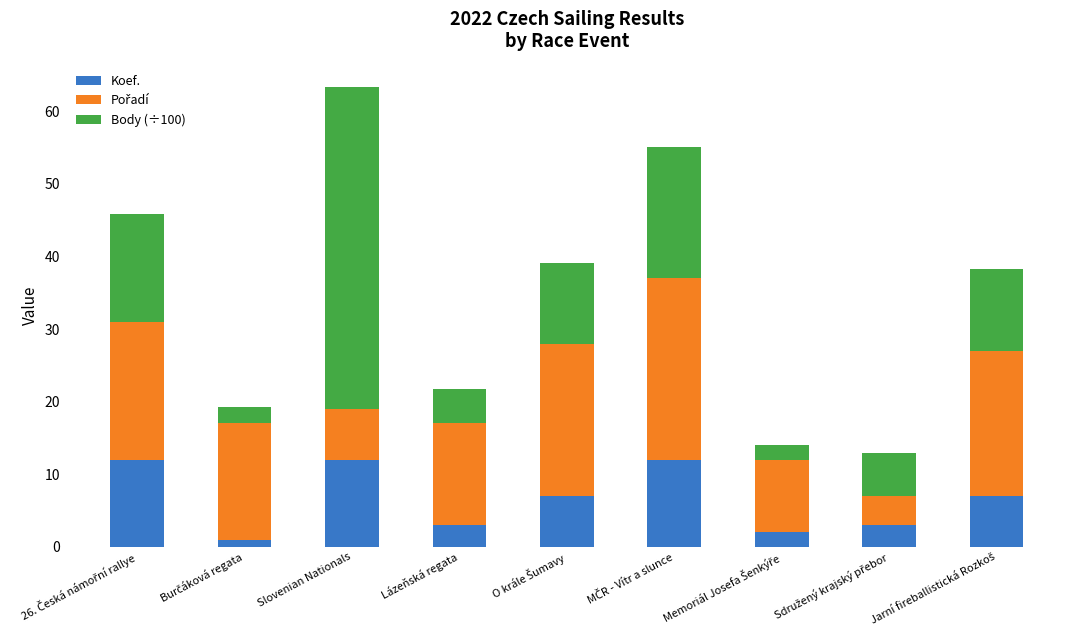

What is the average value of the Koef. series?

6.6